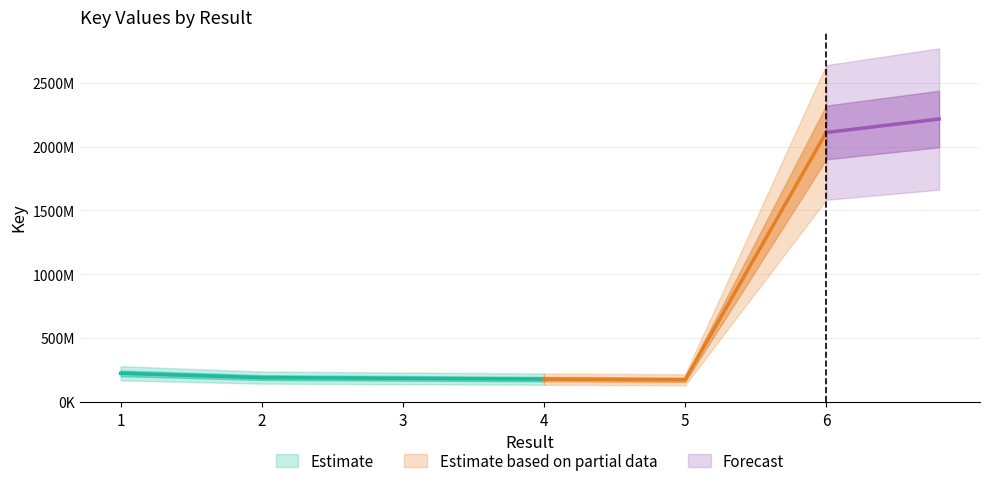

List the labels in order of value, smallest first.

5, 4, 3, 2, 1, 6